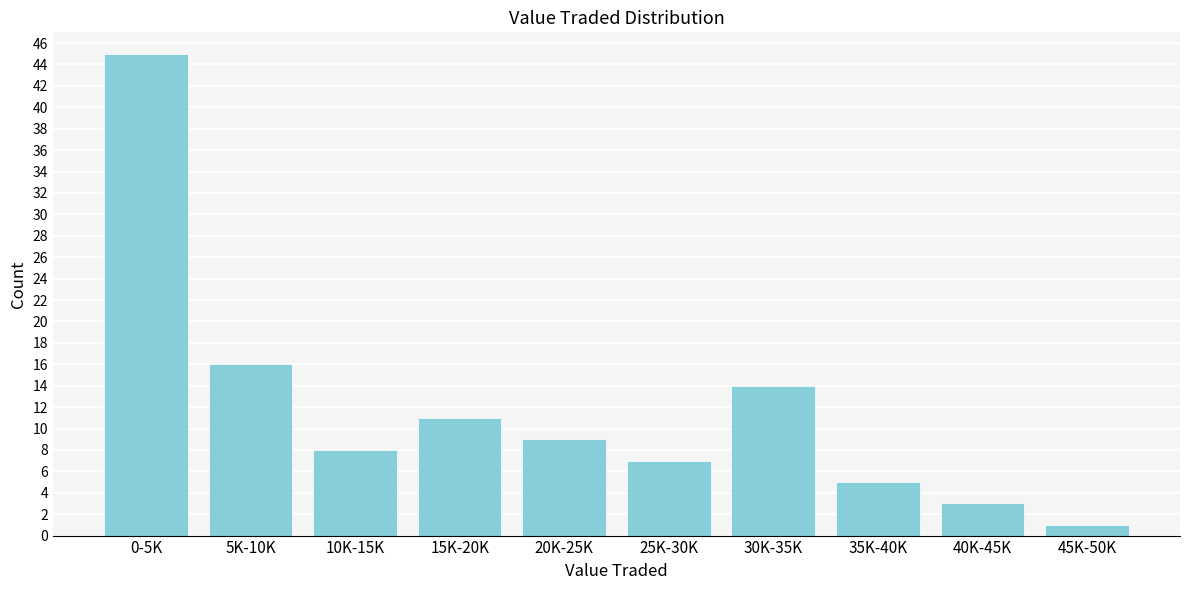

Reading left to right, list all the values displayed in this chart.

45	16	8	11	9	7	14	5	3	1